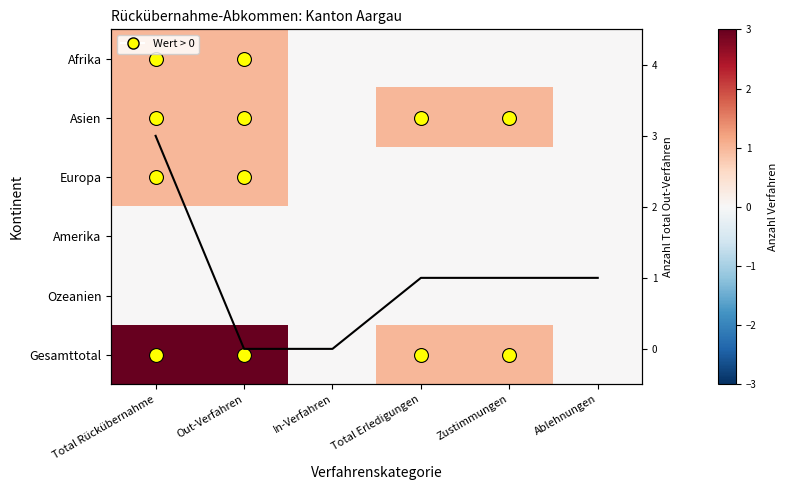

At which category does the chart reach its minimum across all series?

In-Verfahren